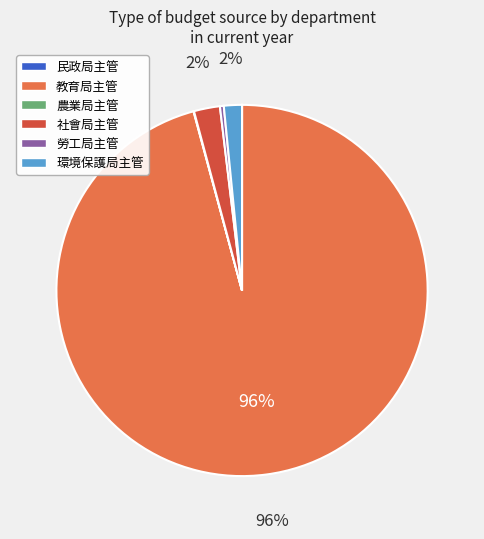

True or false: 社會局主管 accounts for 2% of the total.

True